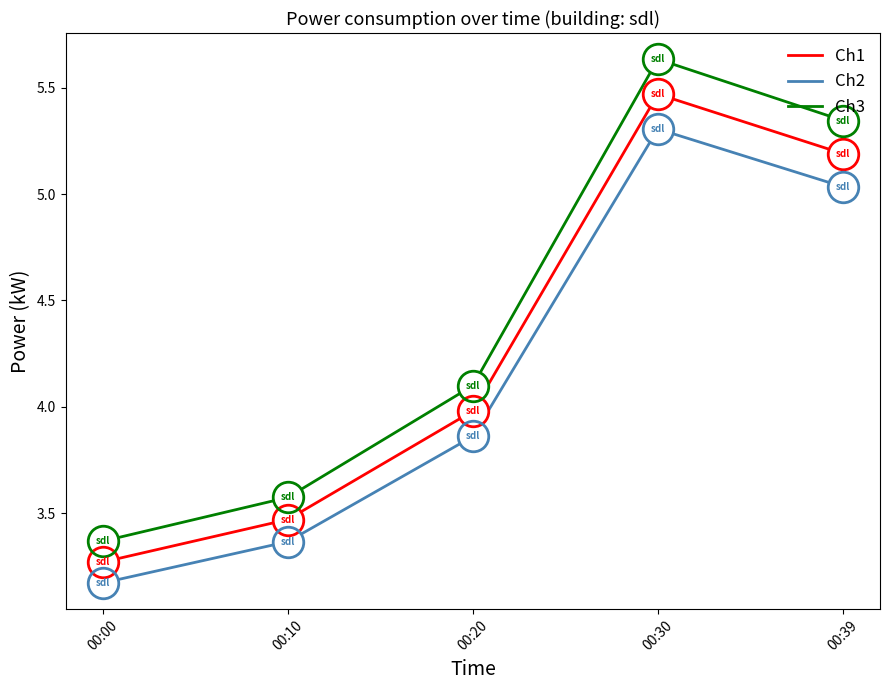

What is the difference between the Ch1 values at 00:30 and 00:10?

2.0